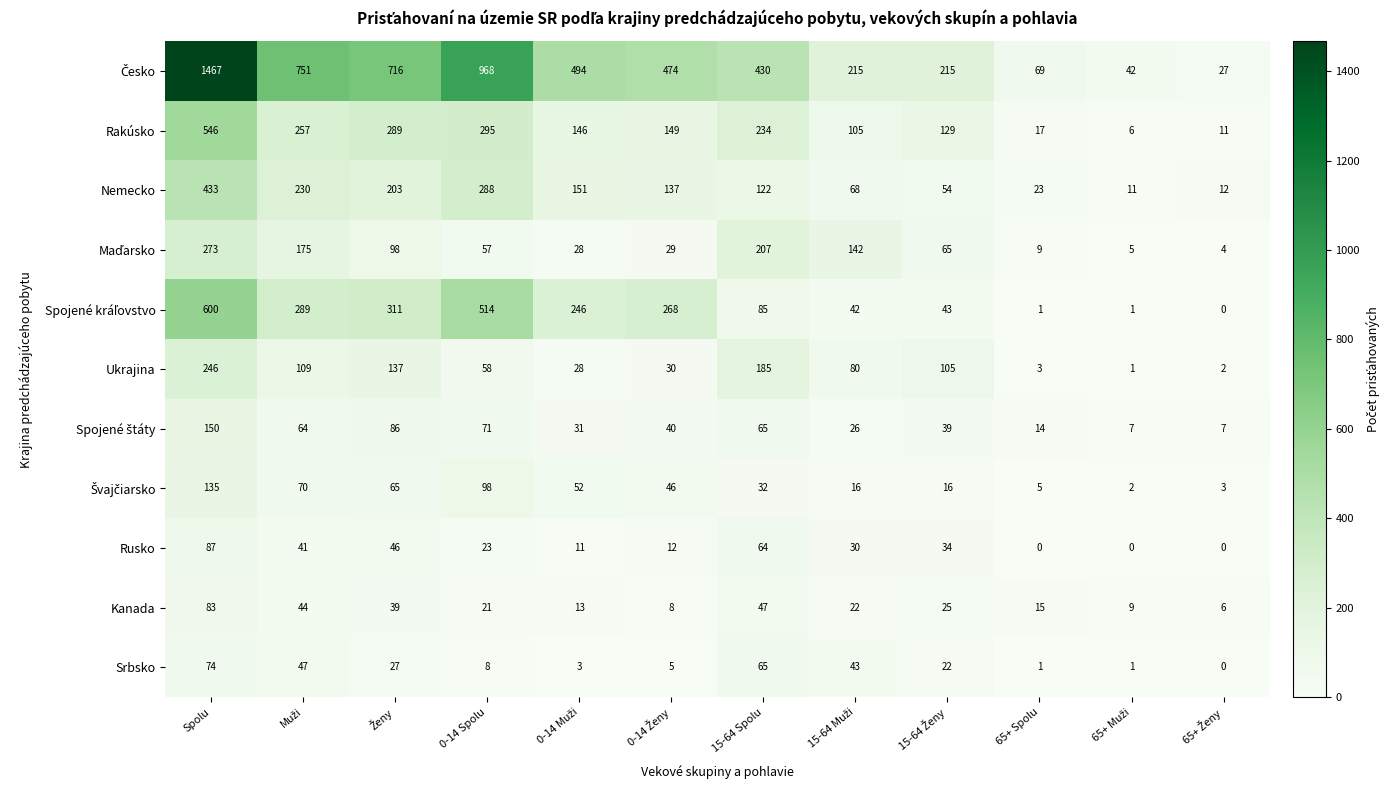

Is it true that Kanada equals 33 at 15-64 Spolu?

False